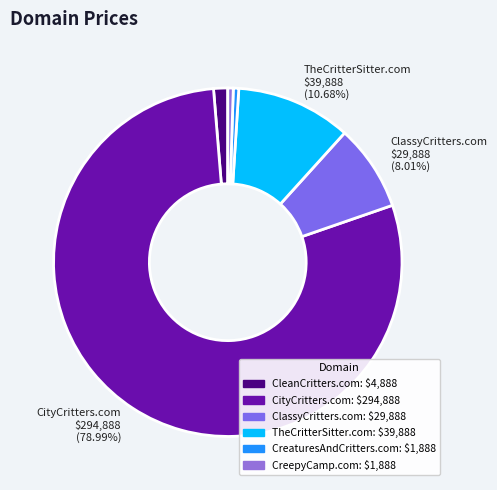

How many segments does this pie chart have?

6